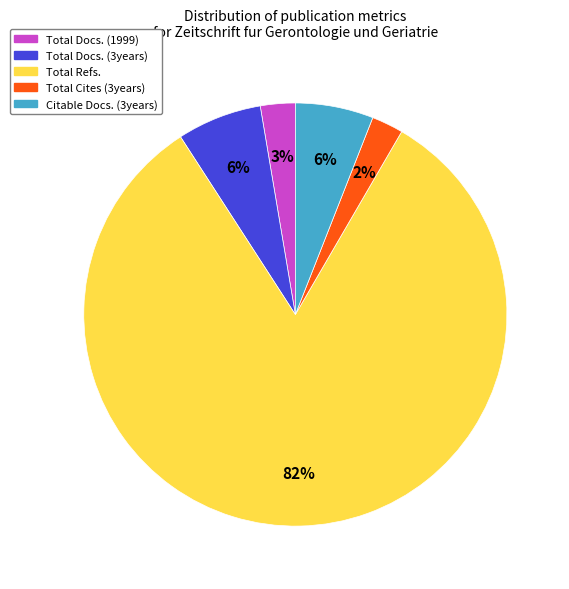

To the nearest percent, what is the combined percentage of Citable Docs. (3years) and Total Docs. (1999)?

9%